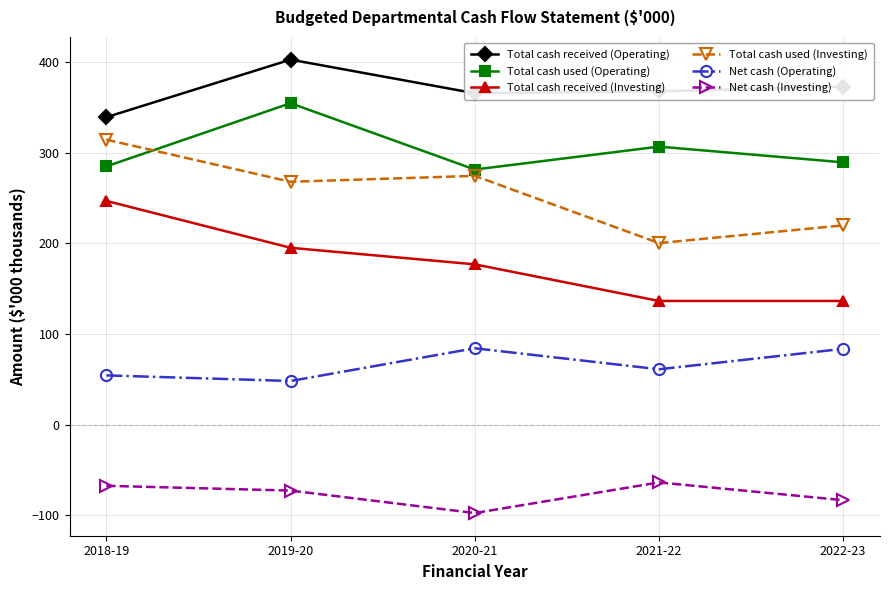

How many lines are shown in the chart?

6